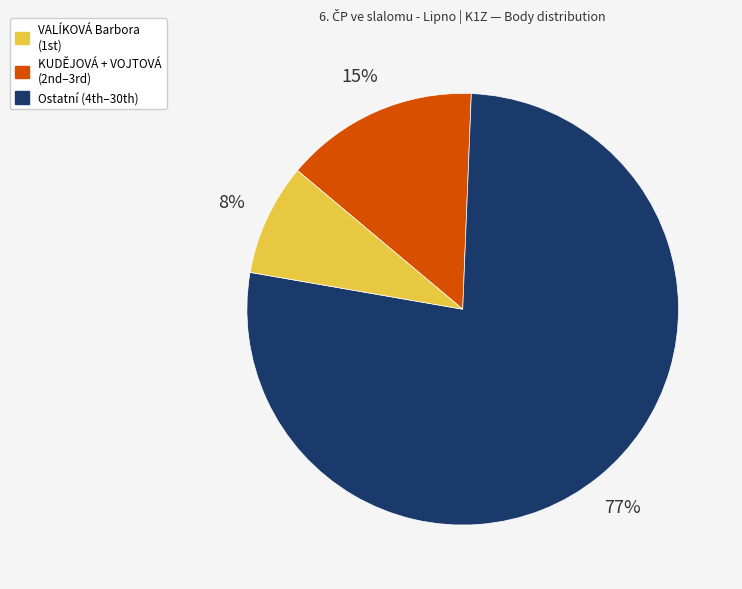

How many slices are in this pie chart?

3